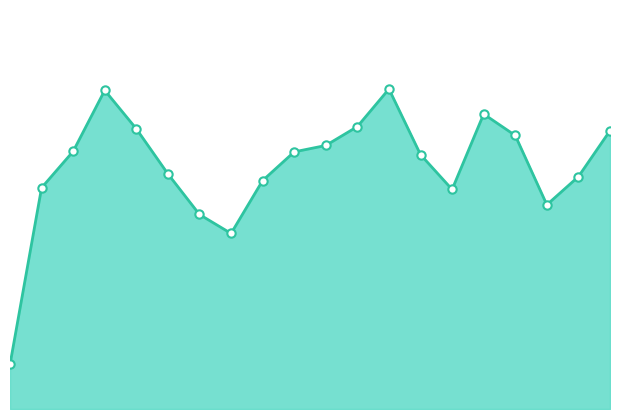

How many lines are shown in the chart?

1